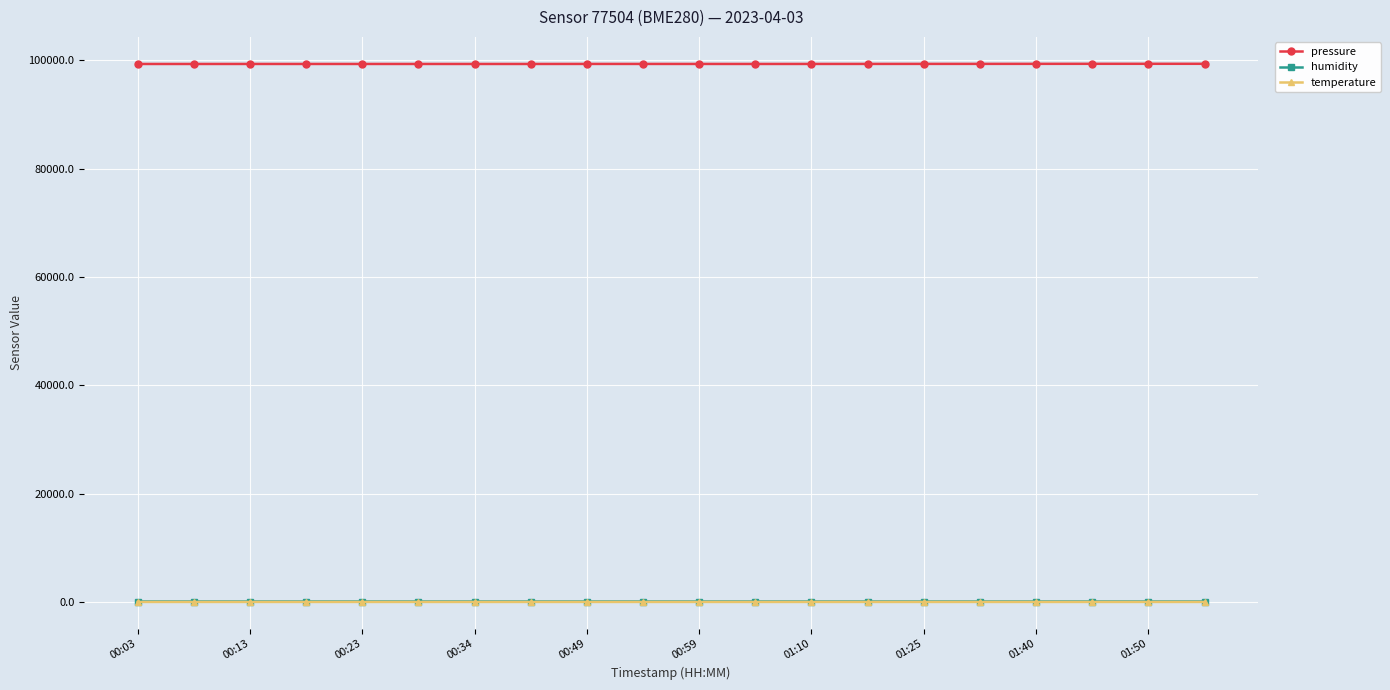

True or false: humidity and temperature cross at least once.

False